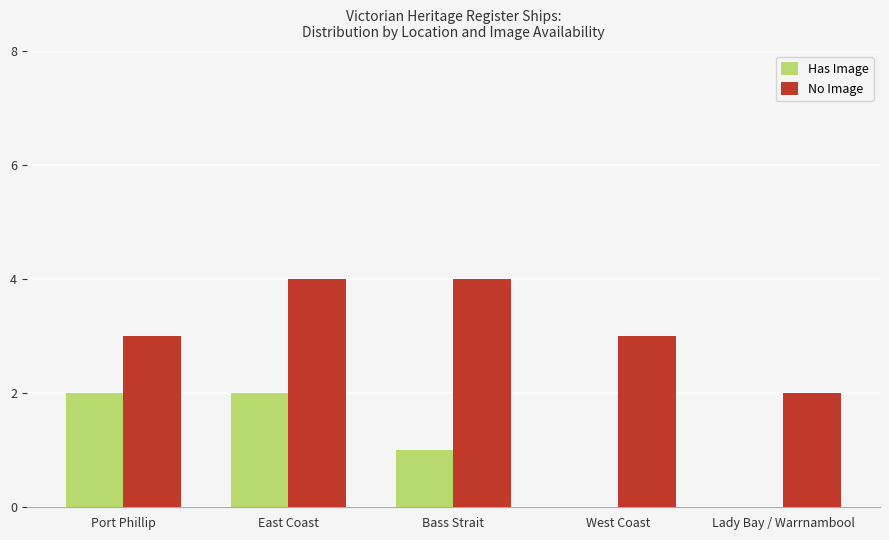

What are all the series names shown in the legend?

Has Image, No Image